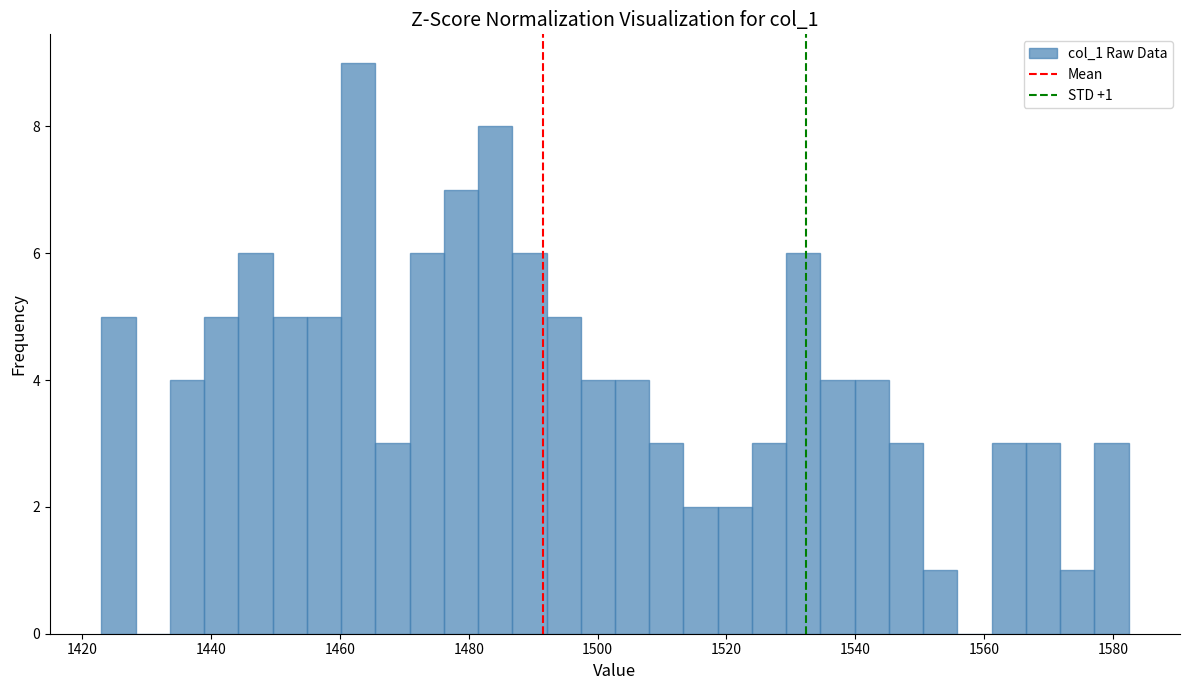

Read against the x-axis, roughly where is the centre of the tallest bar?

1462